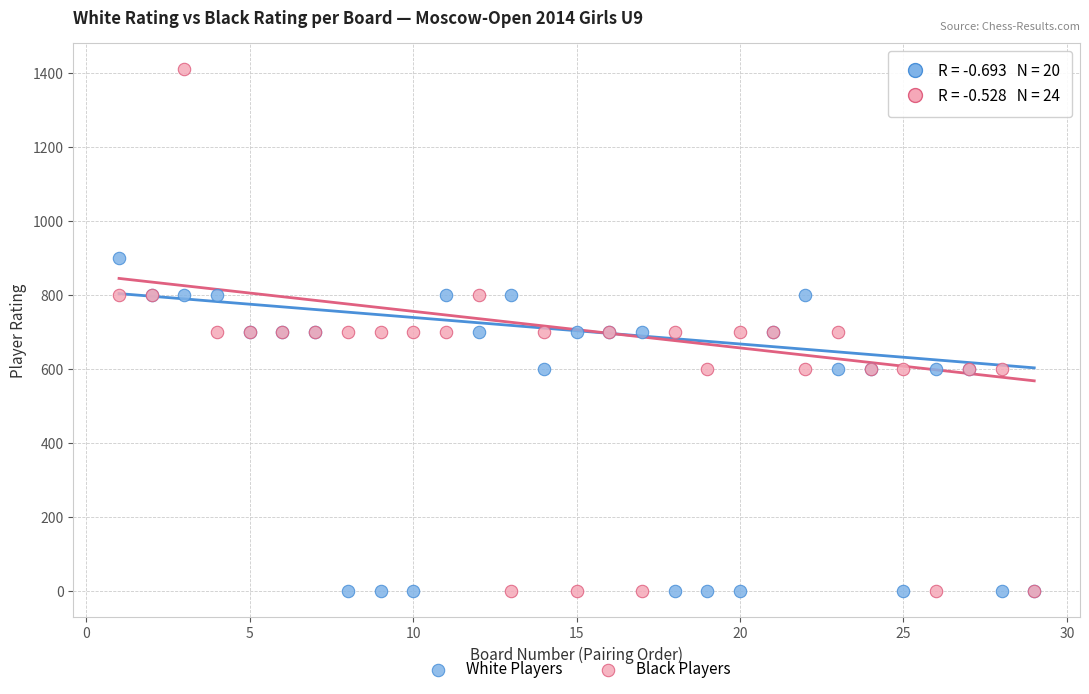

Which series reaches the maximum Y coordinate?

Black Players